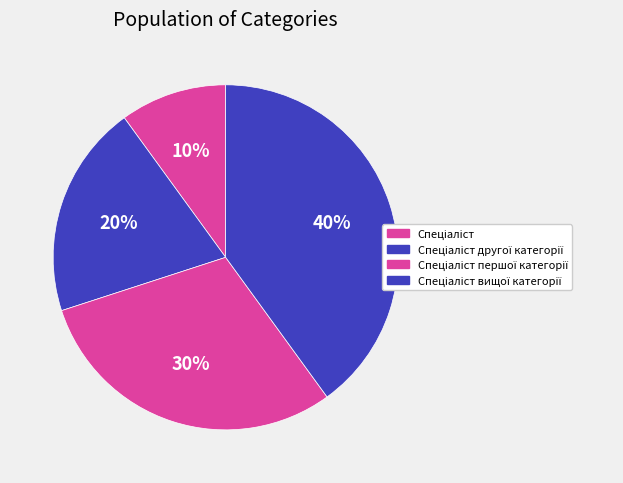

How many slices are in this pie chart?

4